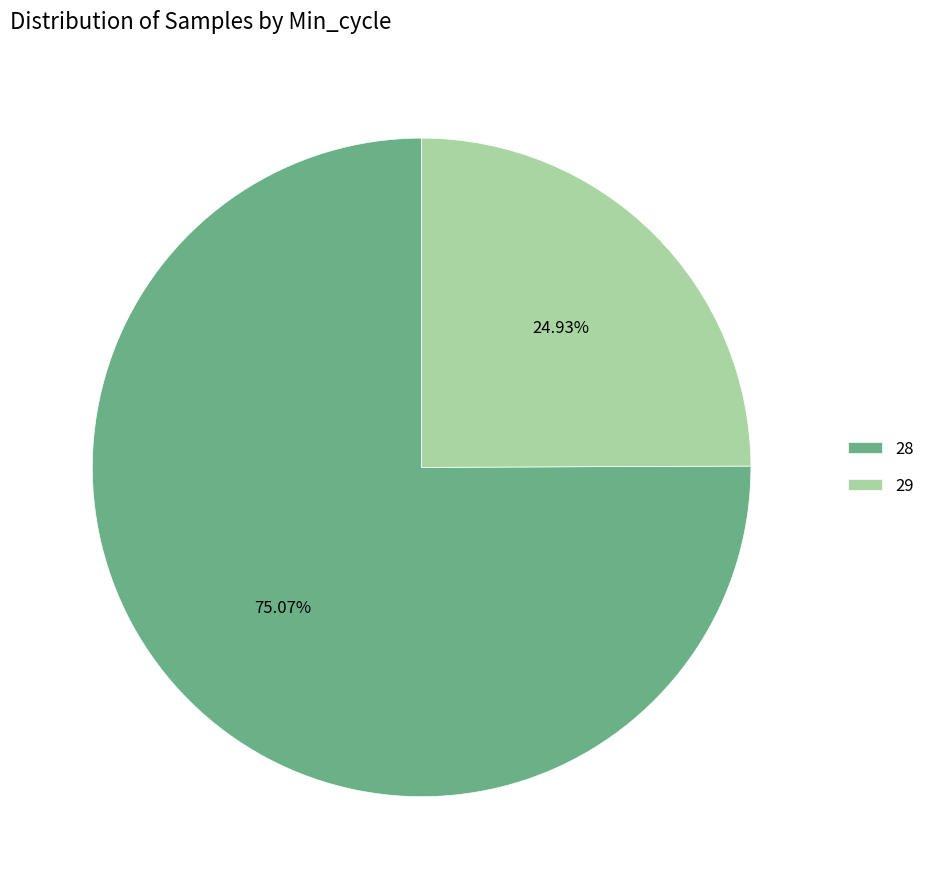

Approximately how many times larger is the value at 29 compared to 28?

0.3